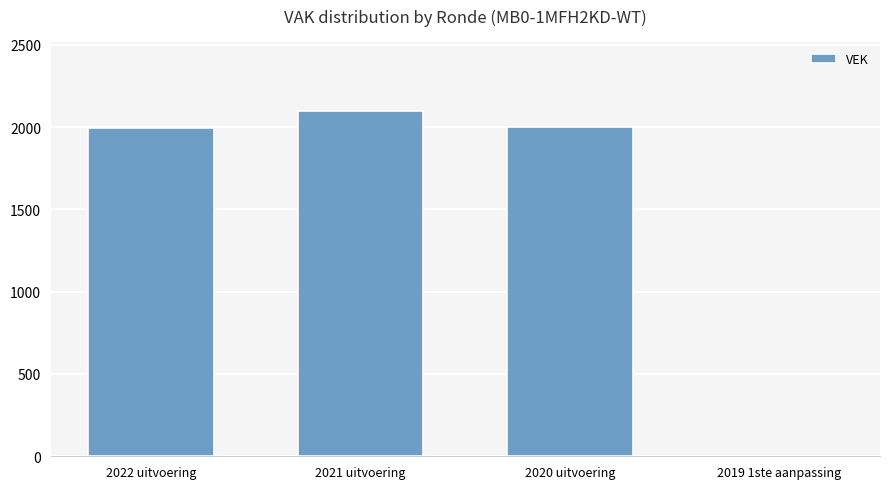

Which category has the highest value across all series?

2021 uitvoering